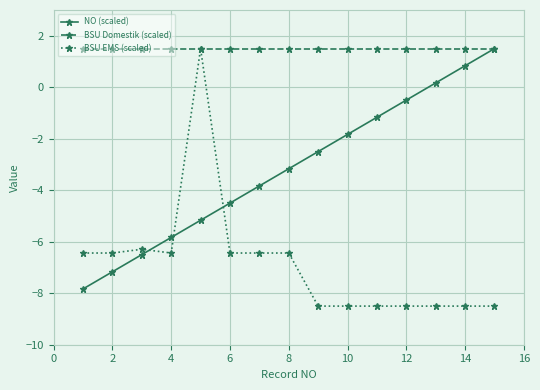

What is the value of the NO (scaled) point at the 3rd from the left?

-6.5